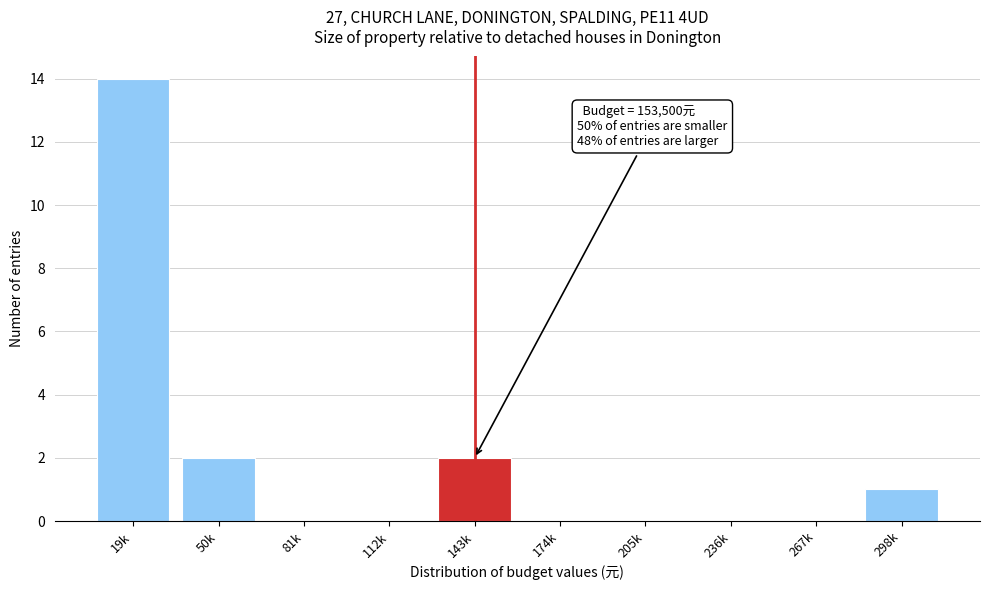

Reading left to right, extract all data points from this chart.

19k=14	50k=2	81k=0	112k=0	143k=2	174k=0	205k=0	236k=0	267k=0	298k=1